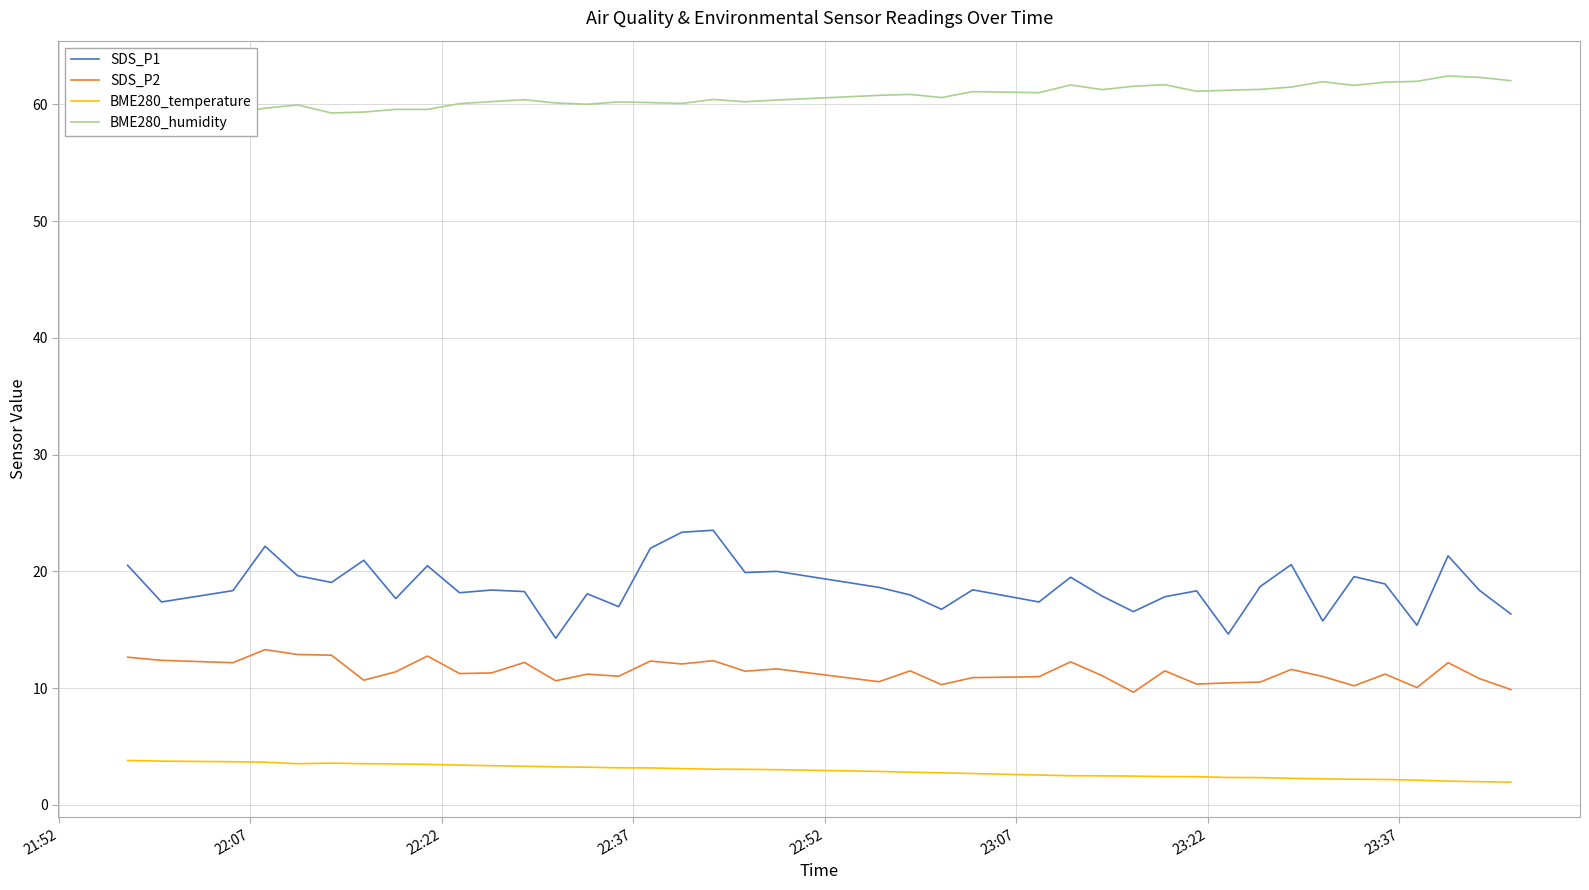

True or false: SDS_P2 and SDS_P1 cross at least once.

False